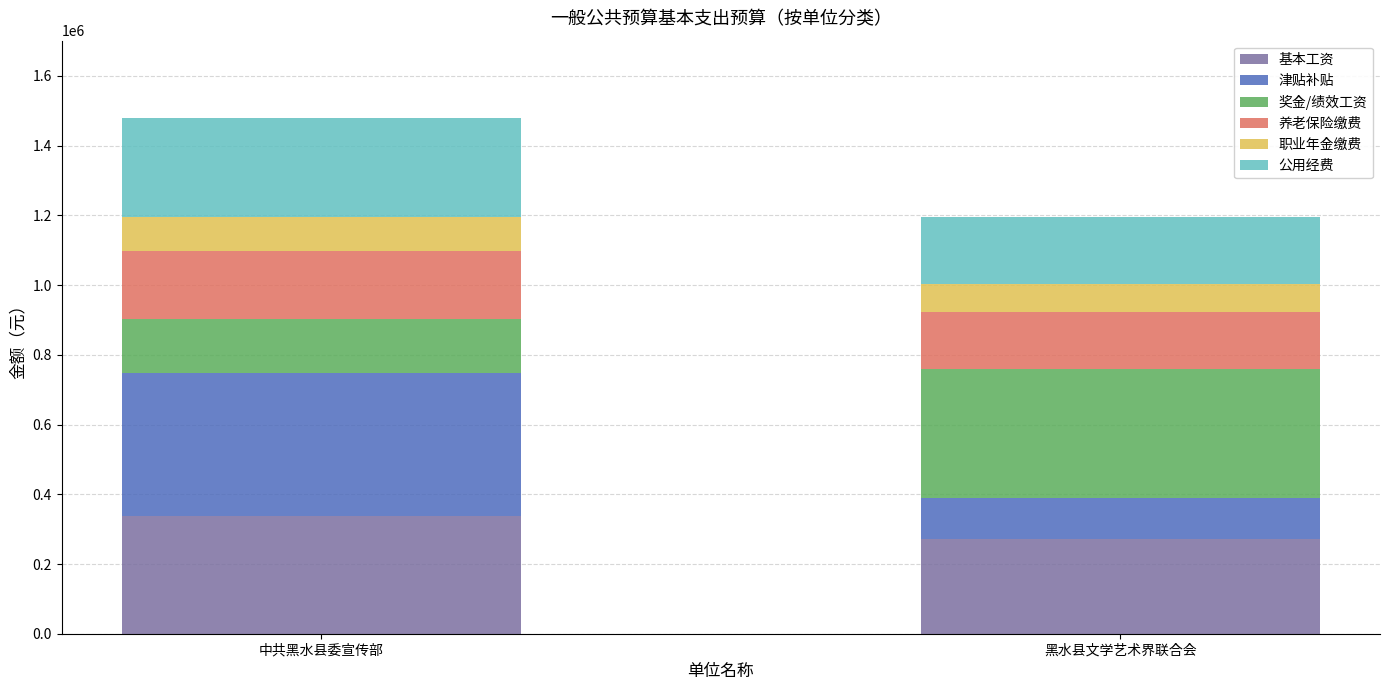

What is the total value across all series at 黑水县文学艺术界联合会?

1194057.4